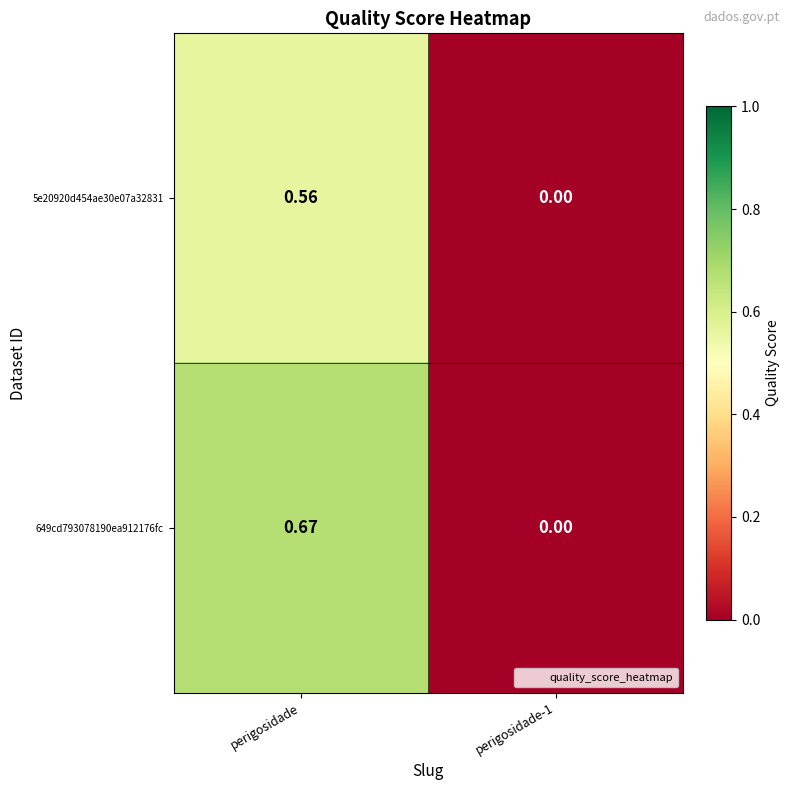

At which category is the sum across all series the highest?

perigosidade